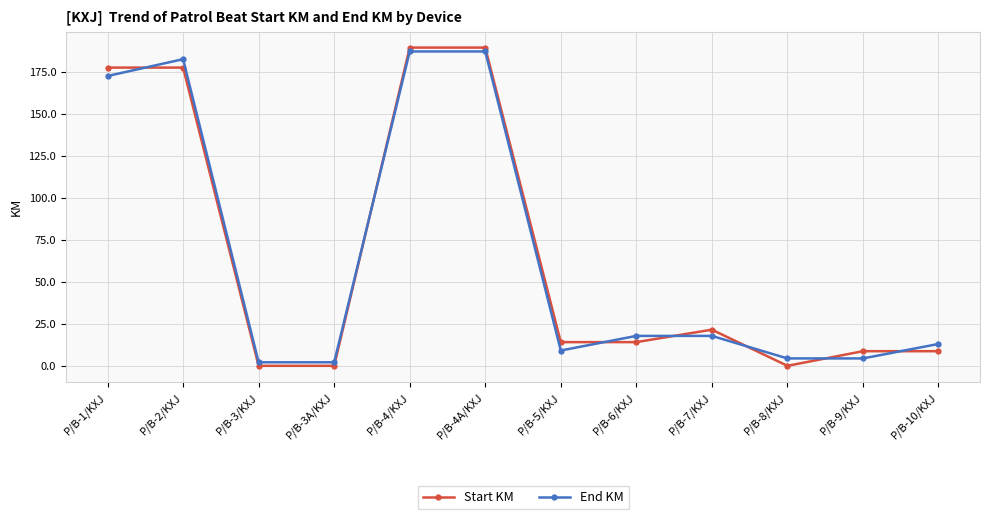

How many data points in End KM are above 17?

6